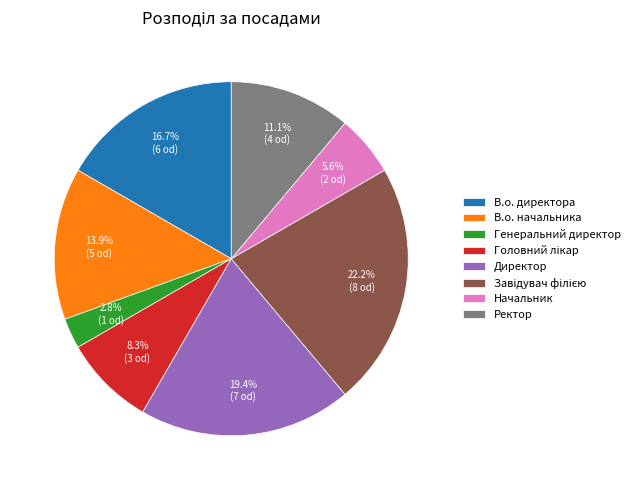

True or false: В.о. начальника accounts for 23% of the total.

False